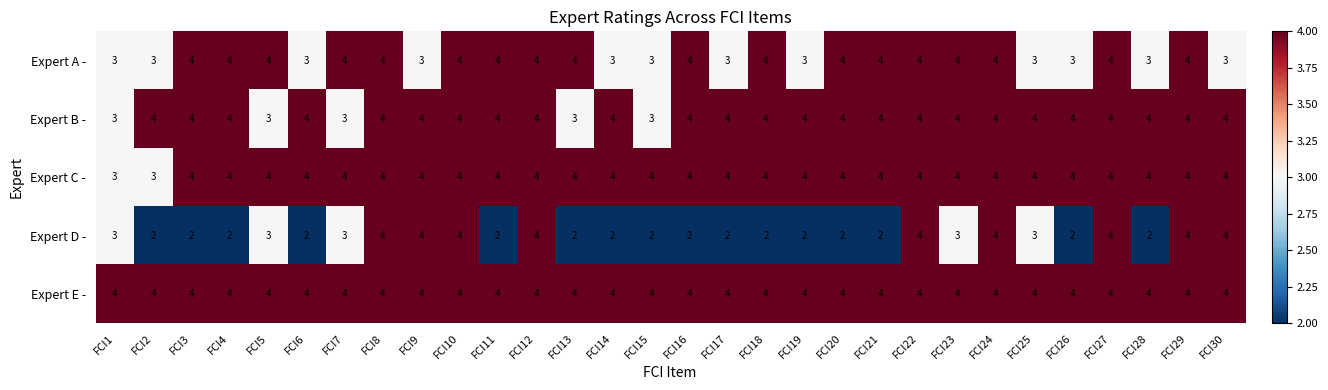

The value of Expert B - at FCI27 is 1. True or false?

False